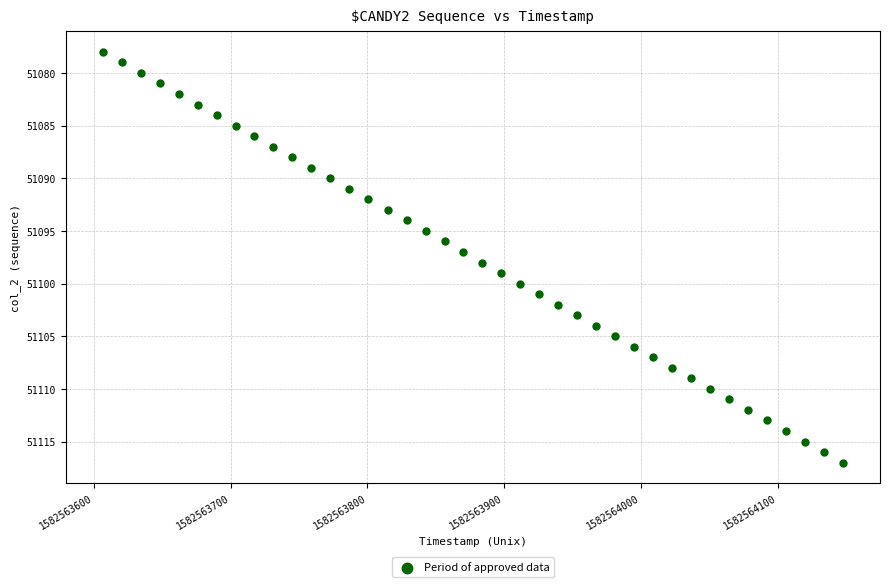

What is the range of Y values (max minus min)?

39